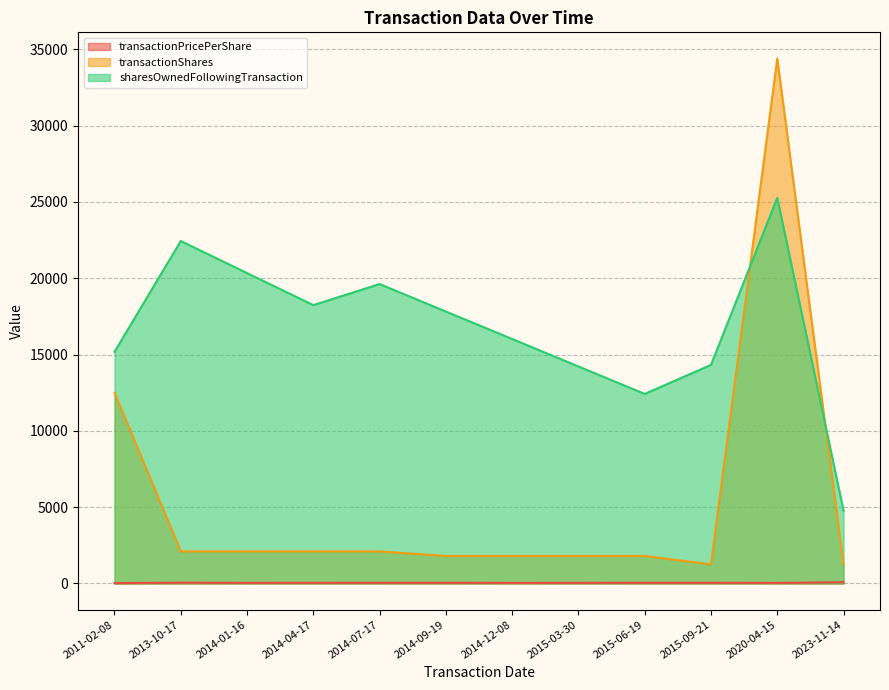

Which series ends up on top after the final intersection of sharesOwnedFollowingTransaction and transactionShares?

sharesOwnedFollowingTransaction